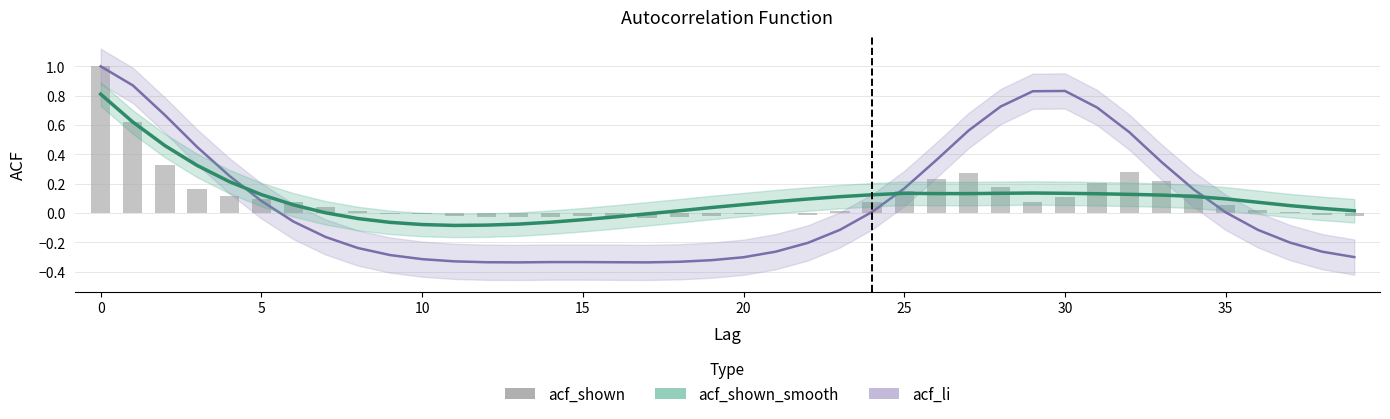

How many values in the acf_li series exceed 0?

18